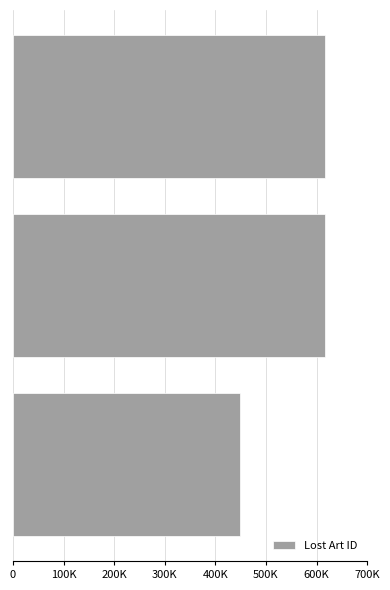

What is the sum of all values?

1682018